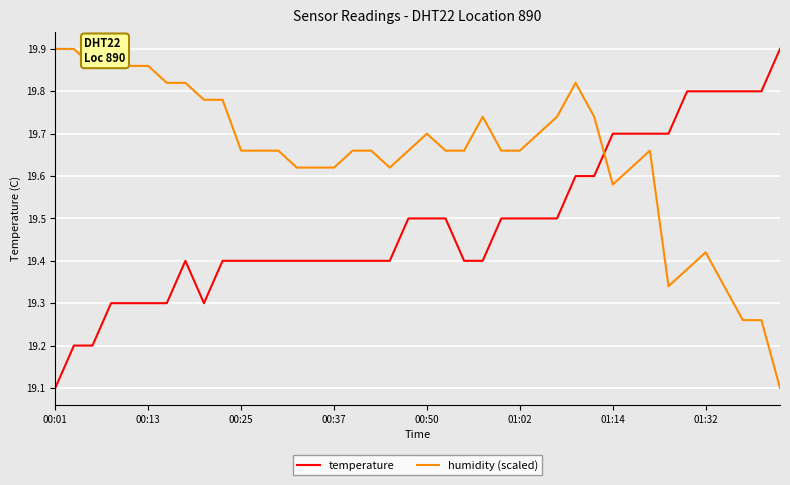

What is the difference between the maximum and minimum values in the temperature series?

0.8